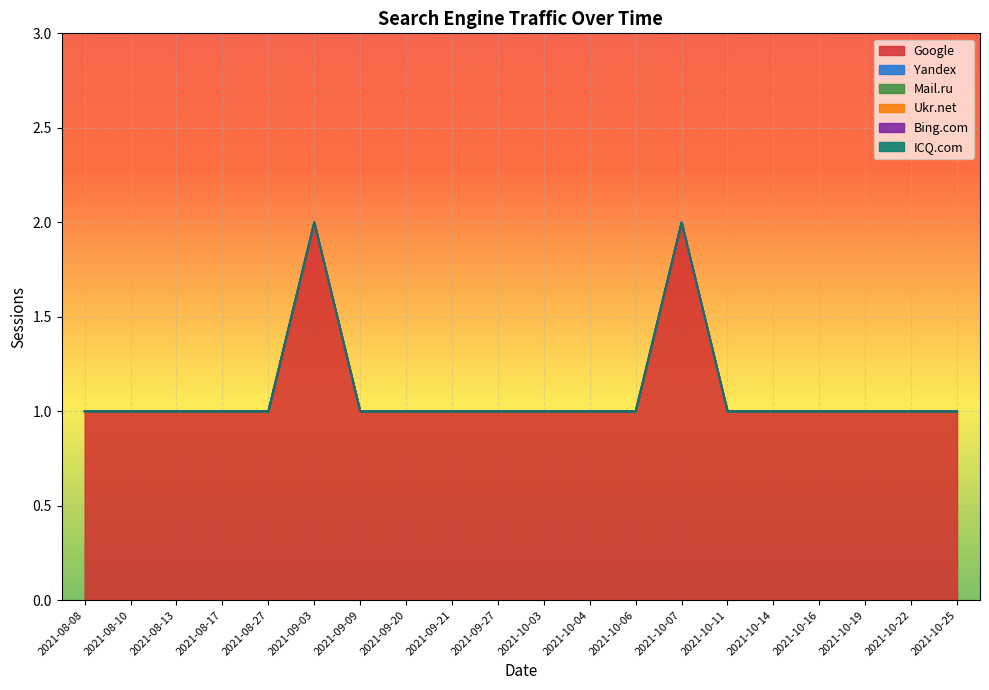

True or false: Bing.com and Ukr.net cross at least once.

False